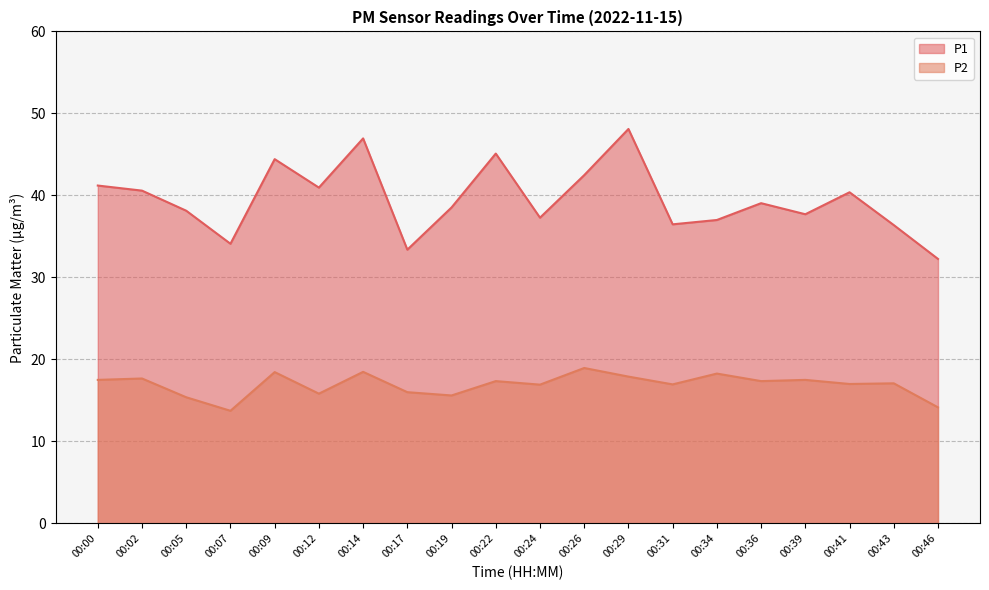

Rank the series at 00:05 from highest to lowest value.

P1, P2